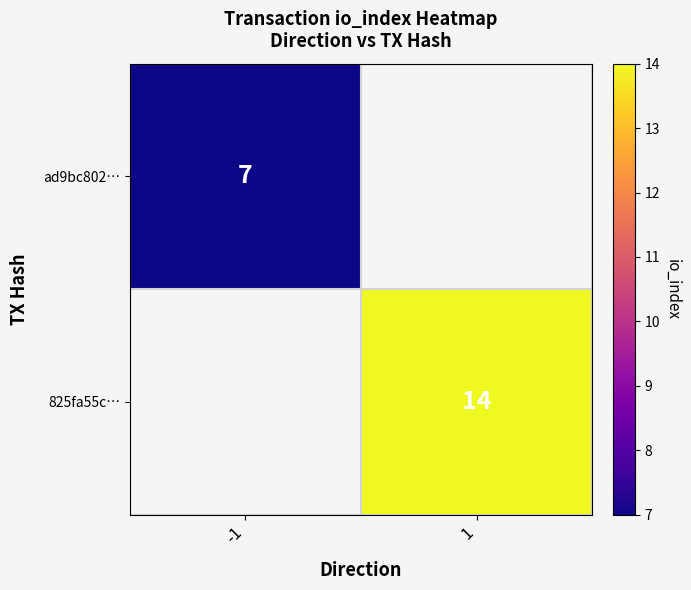

Between -1 and 1, which is larger?

1